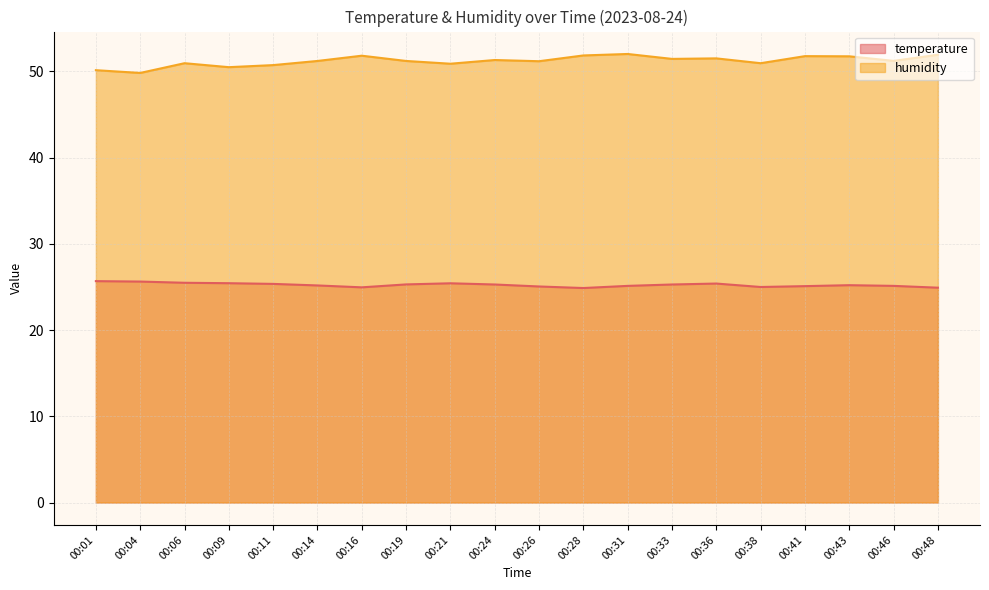

What is the smallest value displayed?

24.9